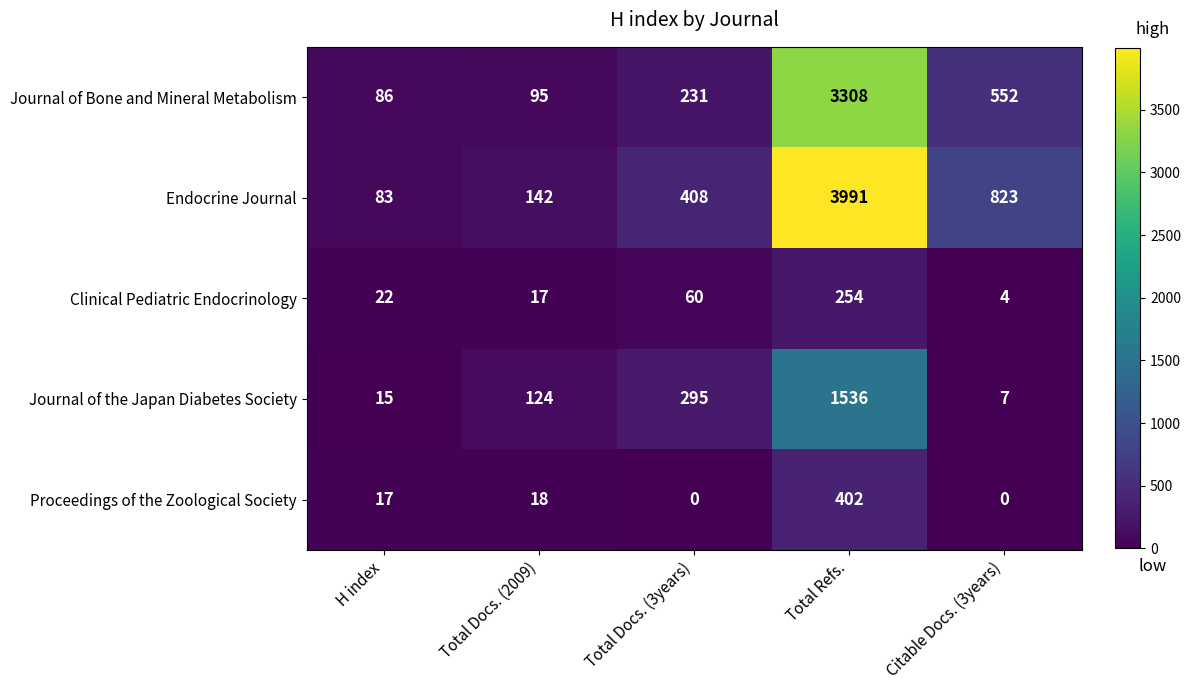

What is the difference between the highest and lowest values at Citable Docs. (3years)?

823